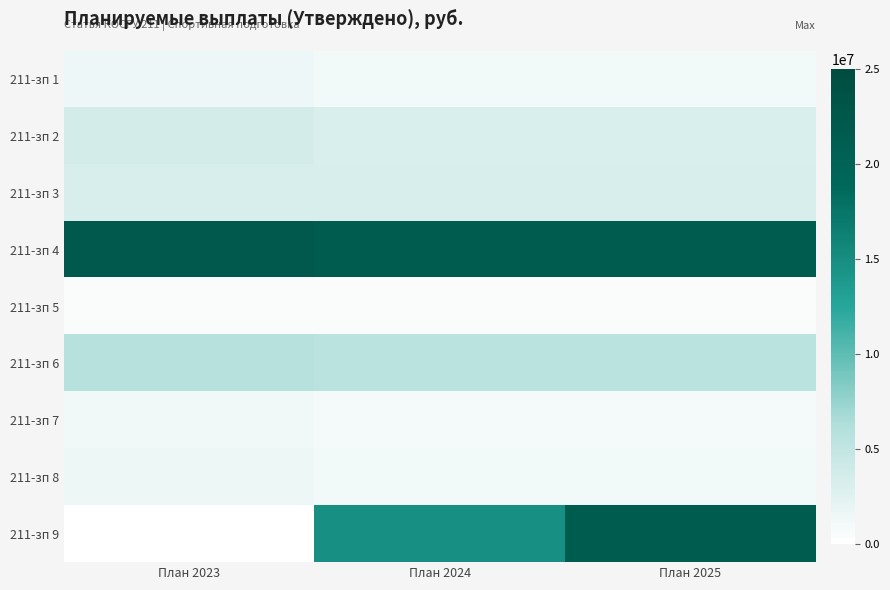

Which series has the largest range (max minus min)?

211-зп 9